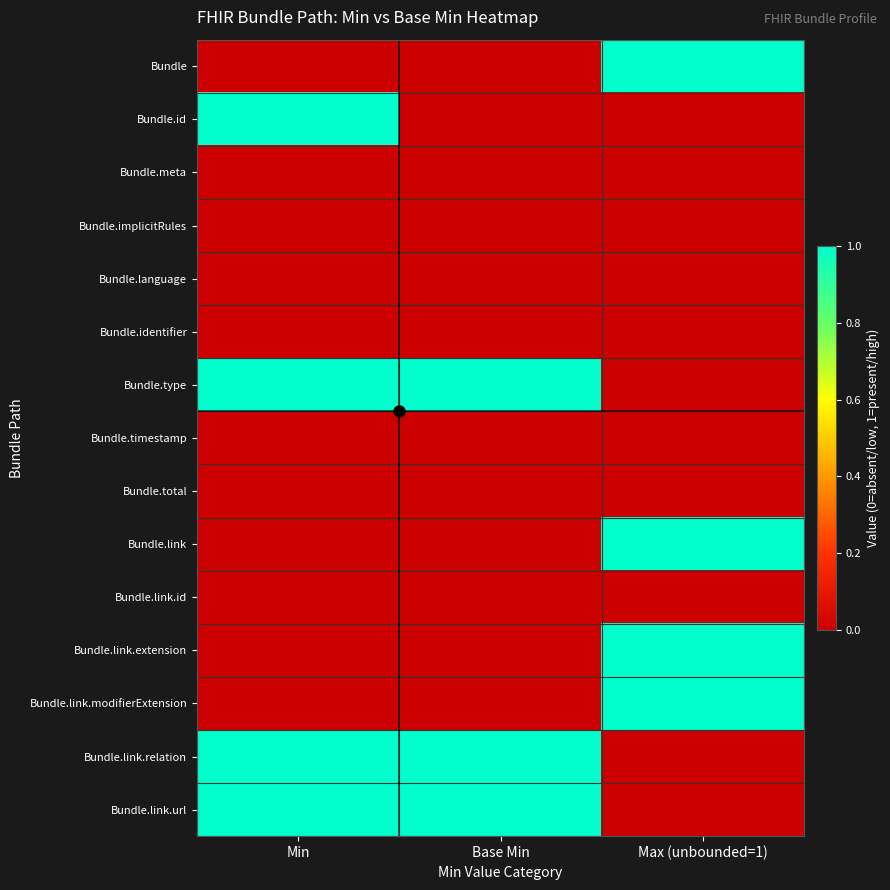

How many distinct data groups are displayed?

15